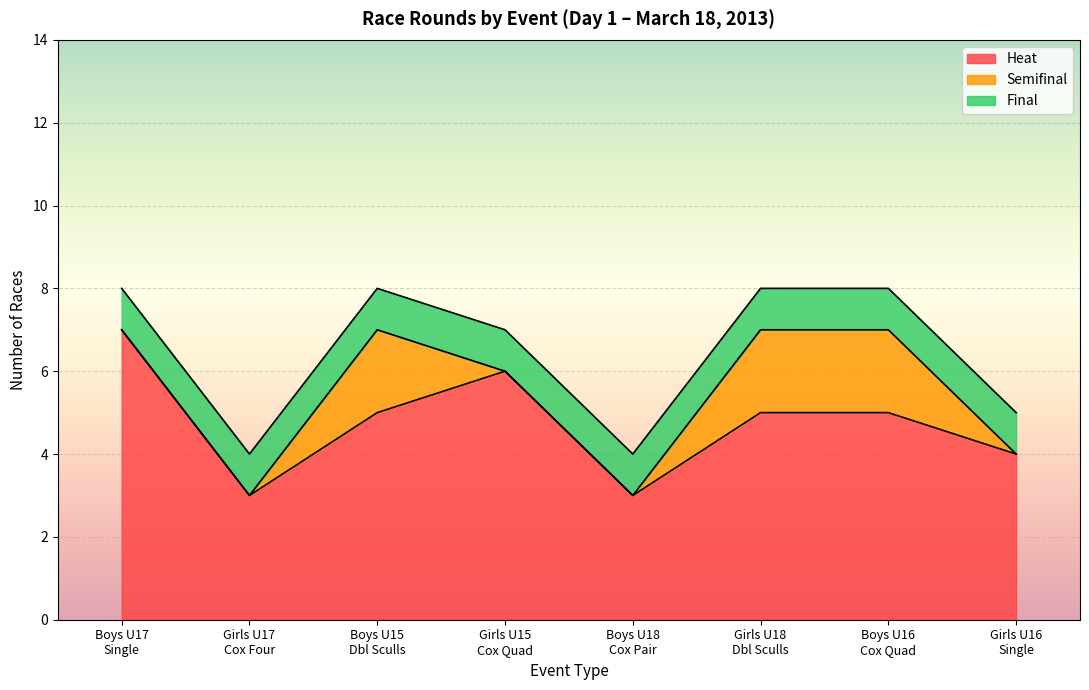

What are all the series names shown in the legend?

Heat, Semifinal, Final